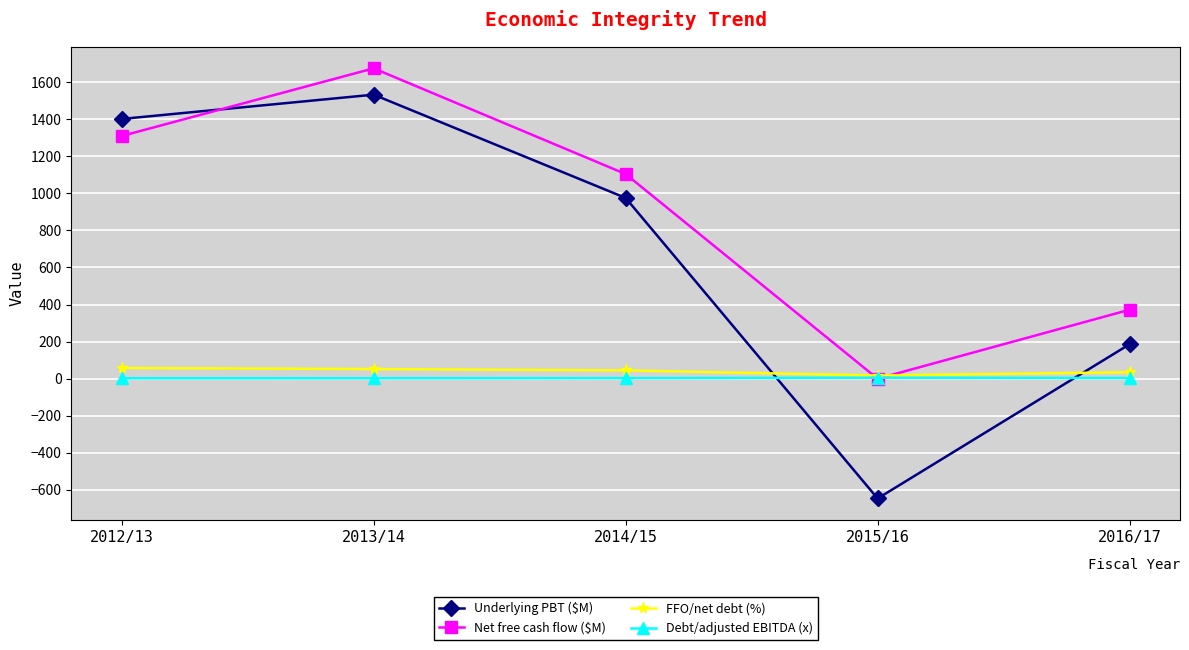

The Debt/adjusted EBITDA (x) series shows 2.3 at 2012/13. True or false?

True